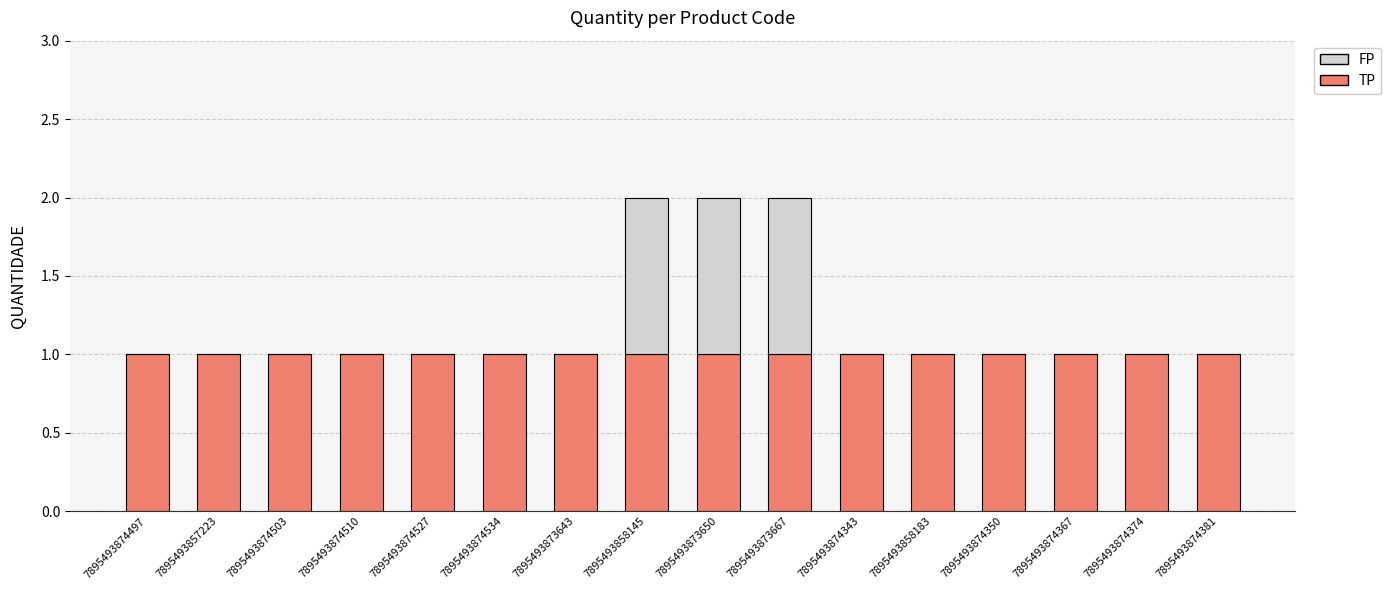

The TP series shows 1 at 7895493857223. True or false?

True